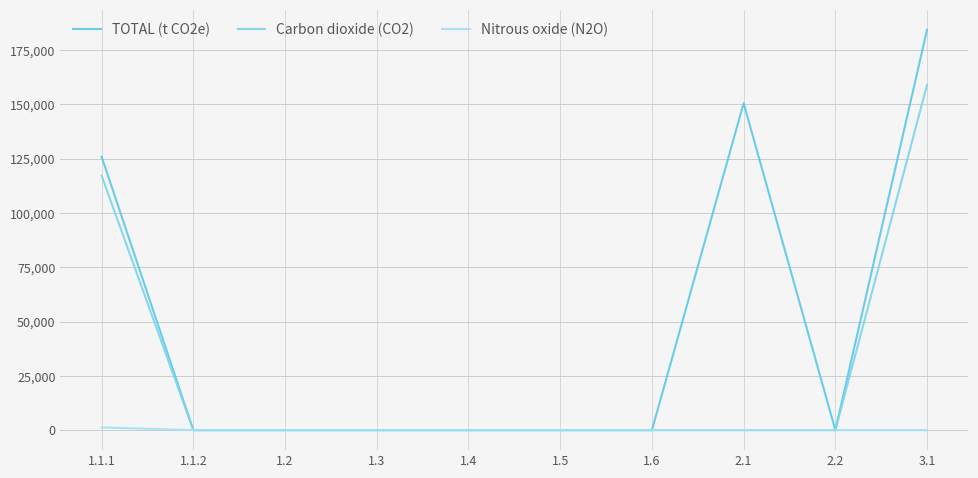

True or false: Carbon dioxide (CO2) and Nitrous oxide (N2O) intersect in this chart.

False